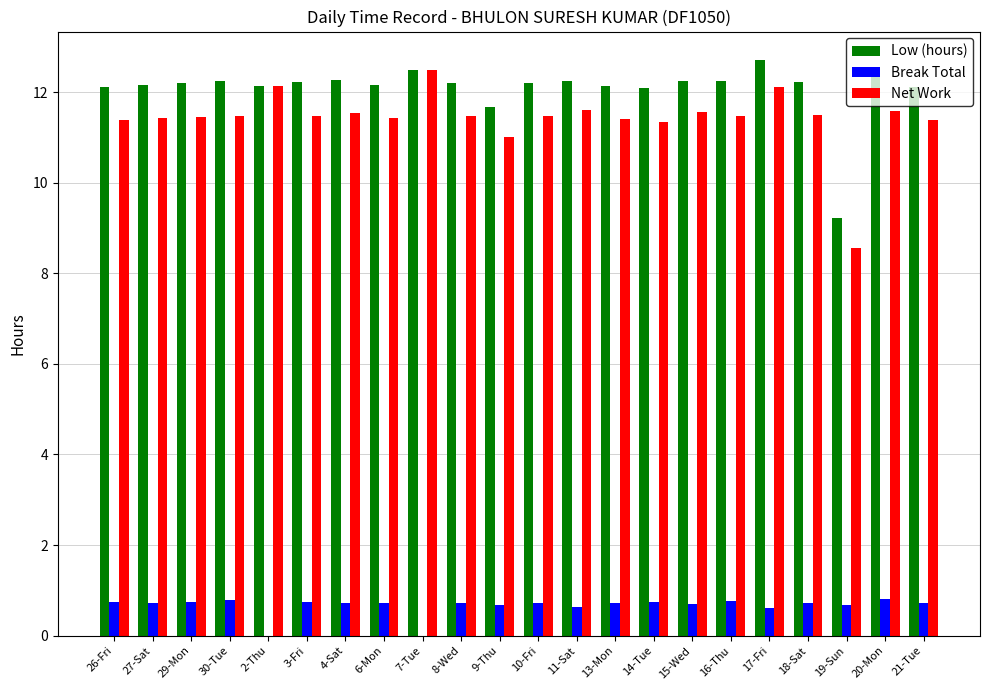

How many groups of bars are there?

22